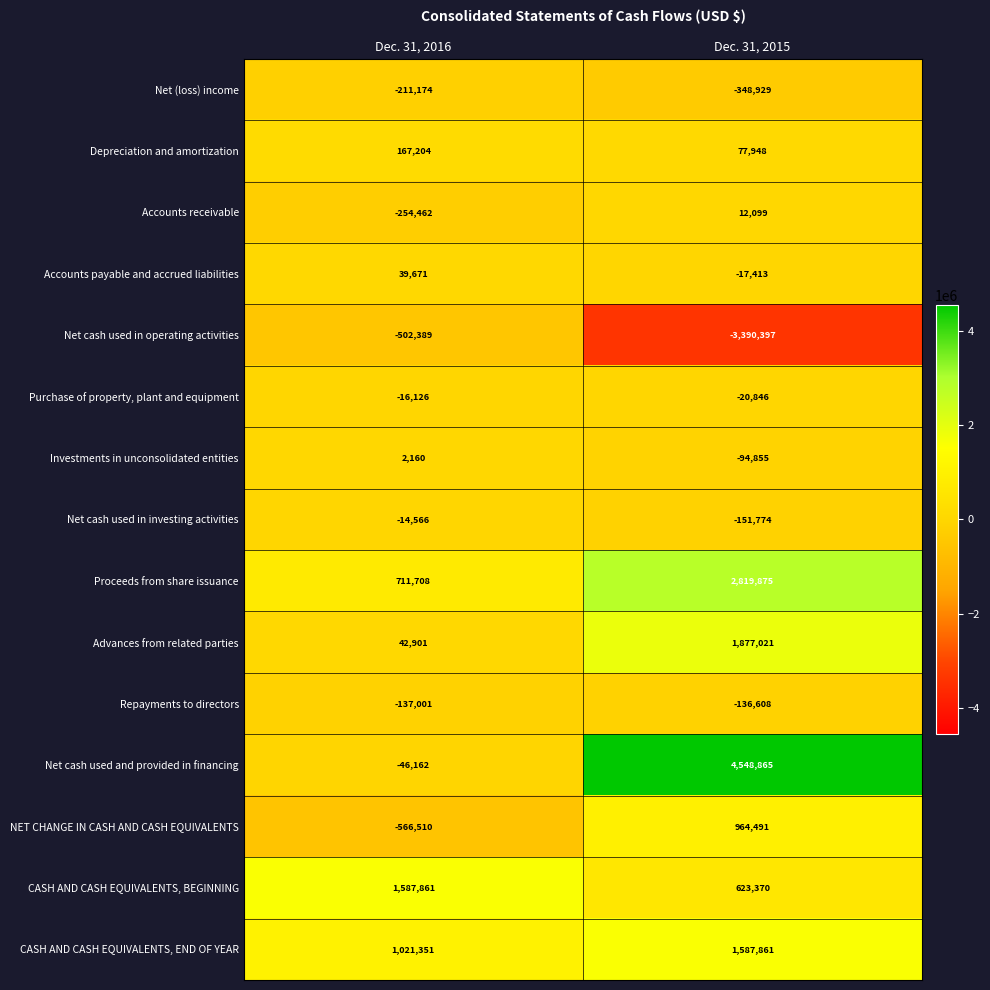

Count the number of data series in this chart.

15